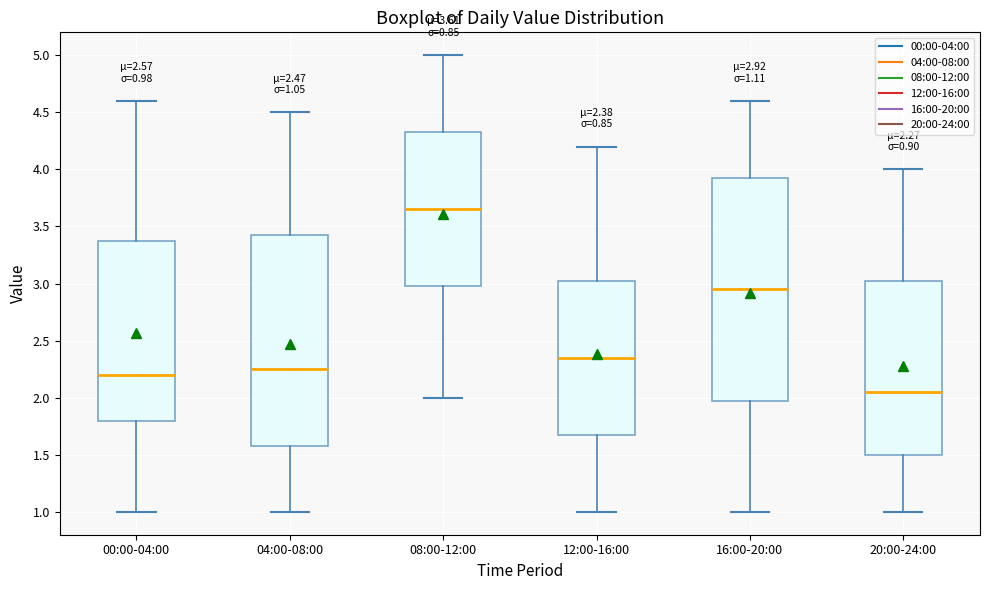

Which box's median line is the highest?

08:00-12:00